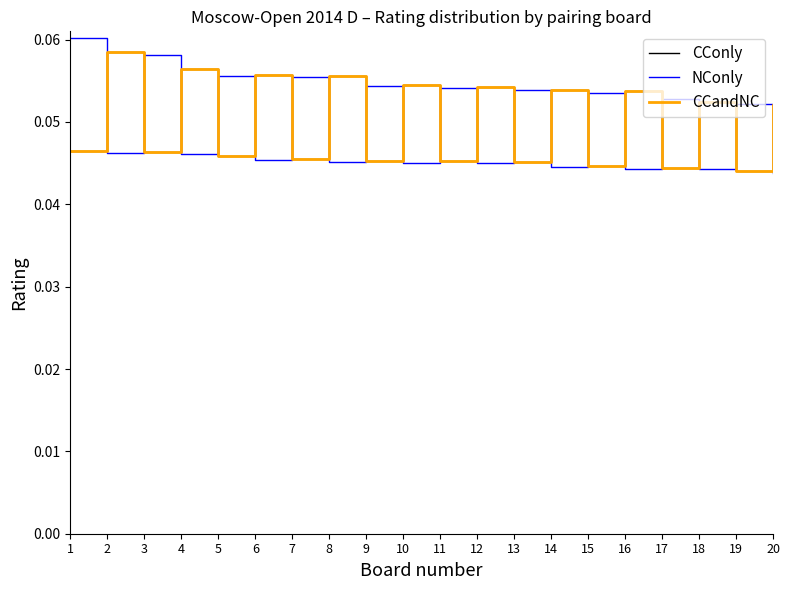

Reading left to right, extract all data points from this chart.

CConly: 0.0	0.1	0.0	0.1	0.0	0.1	0.0	0.1	0.0	0.1	0.0	0.1	0.0	0.1	0.0	0.1	0.0	0.1	0.0	0.1
NConly: 0.1	0.0	0.1	0.0	0.1	0.0	0.1	0.0	0.1	0.0	0.1	0.0	0.1	0.0	0.1	0.0	0.1	0.0	0.1	0.0
CCandNC: 0.0	0.1	0.0	0.1	0.0	0.1	0.0	0.1	0.0	0.1	0.0	0.1	0.0	0.1	0.0	0.1	0.0	0.1	0.0	0.1